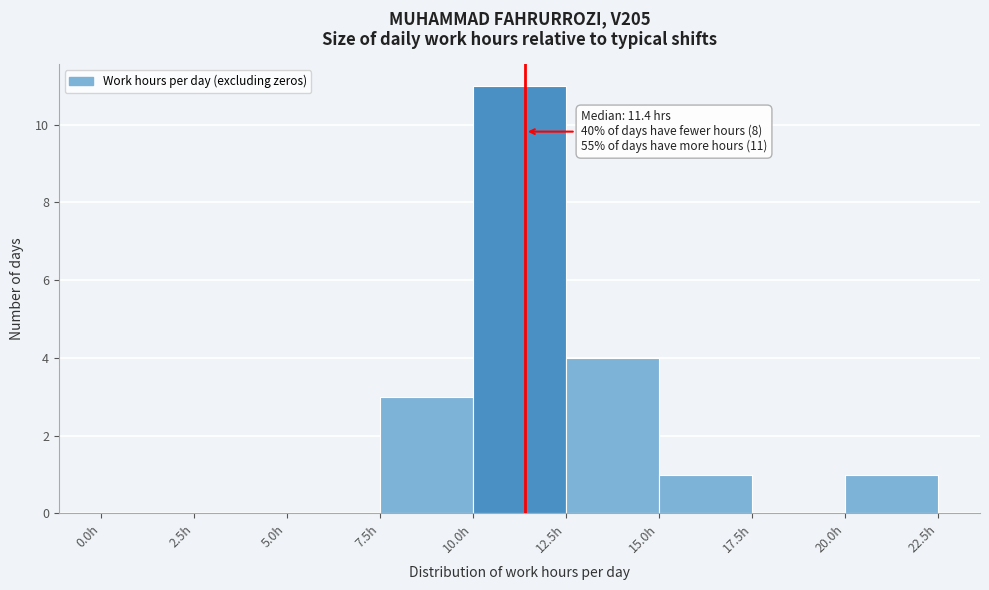

Which range on the x-axis has the tallest bar?

10.0 to 12.5